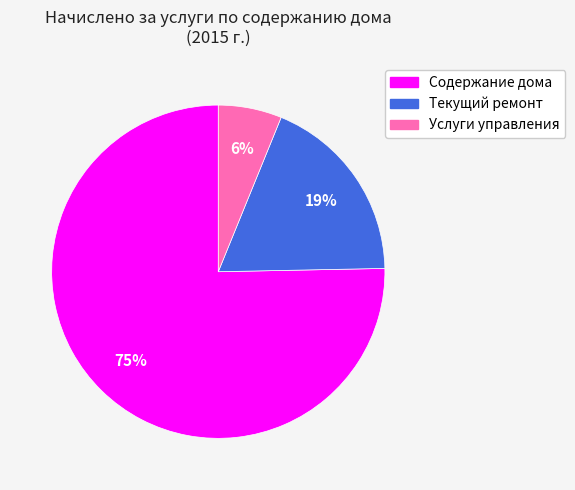

What is the largest slice in the pie chart?

Содержание дома